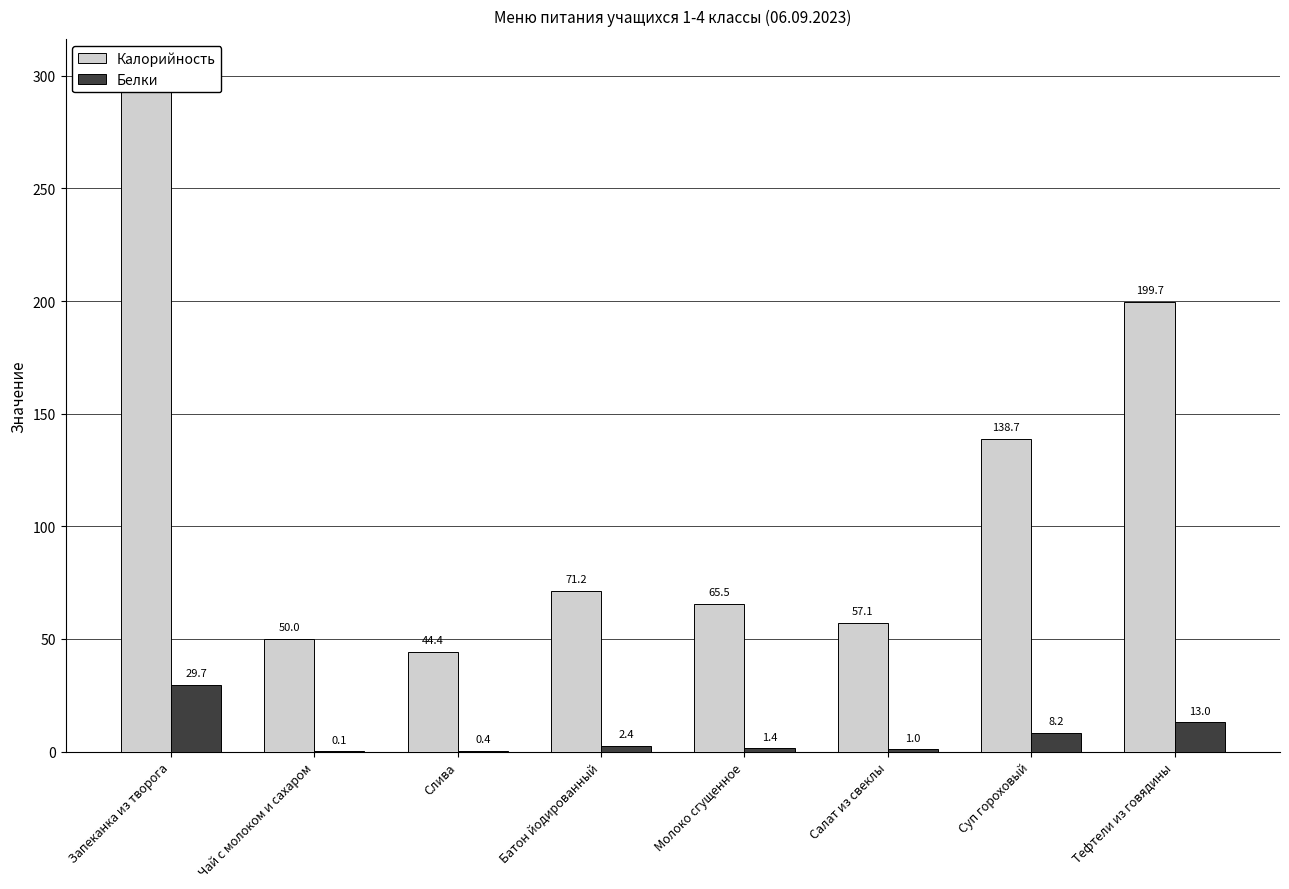

What is the value of the Калорийность bar at the 7th from the left?

138.7